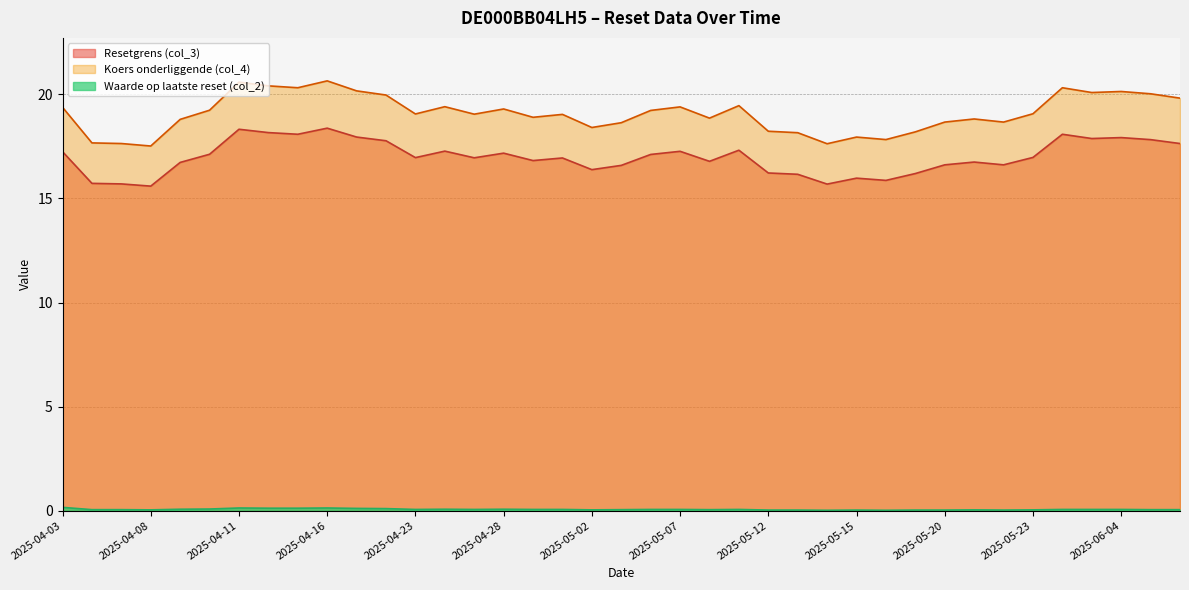

The value of Koers onderliggende (col_4) at 2025-04-08 is 17.5. True or false?

True